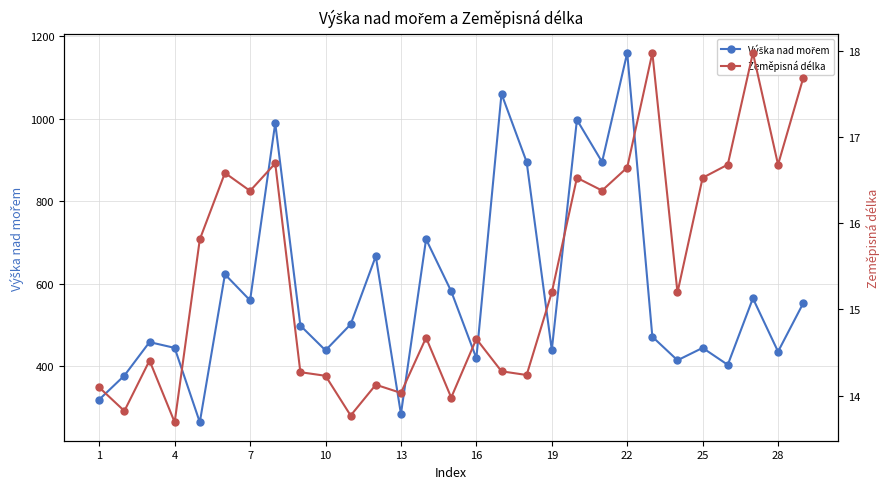

True or false: Výška nad mořem and Zeměpisná délka intersect in this chart.

False